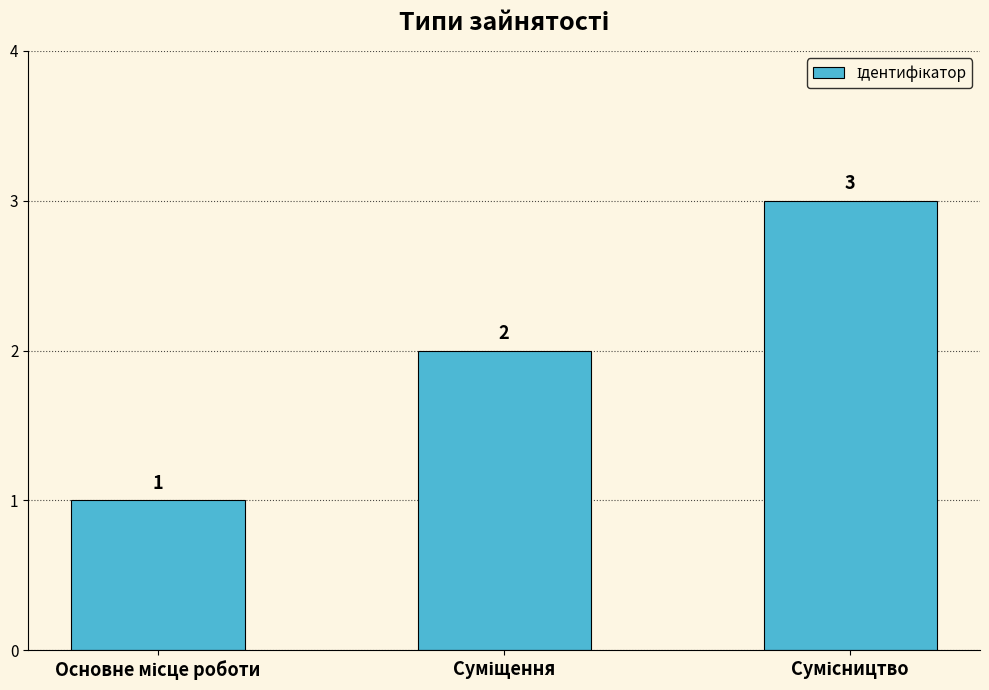

What is the value of the 2nd bar from the left?

2